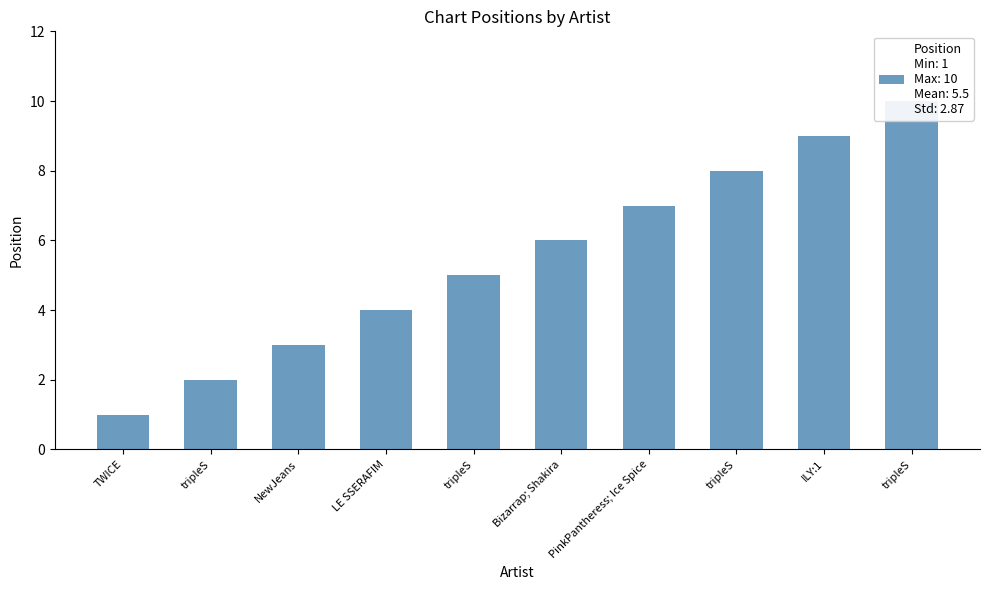

What is the difference between the maximum and second lowest values?

8